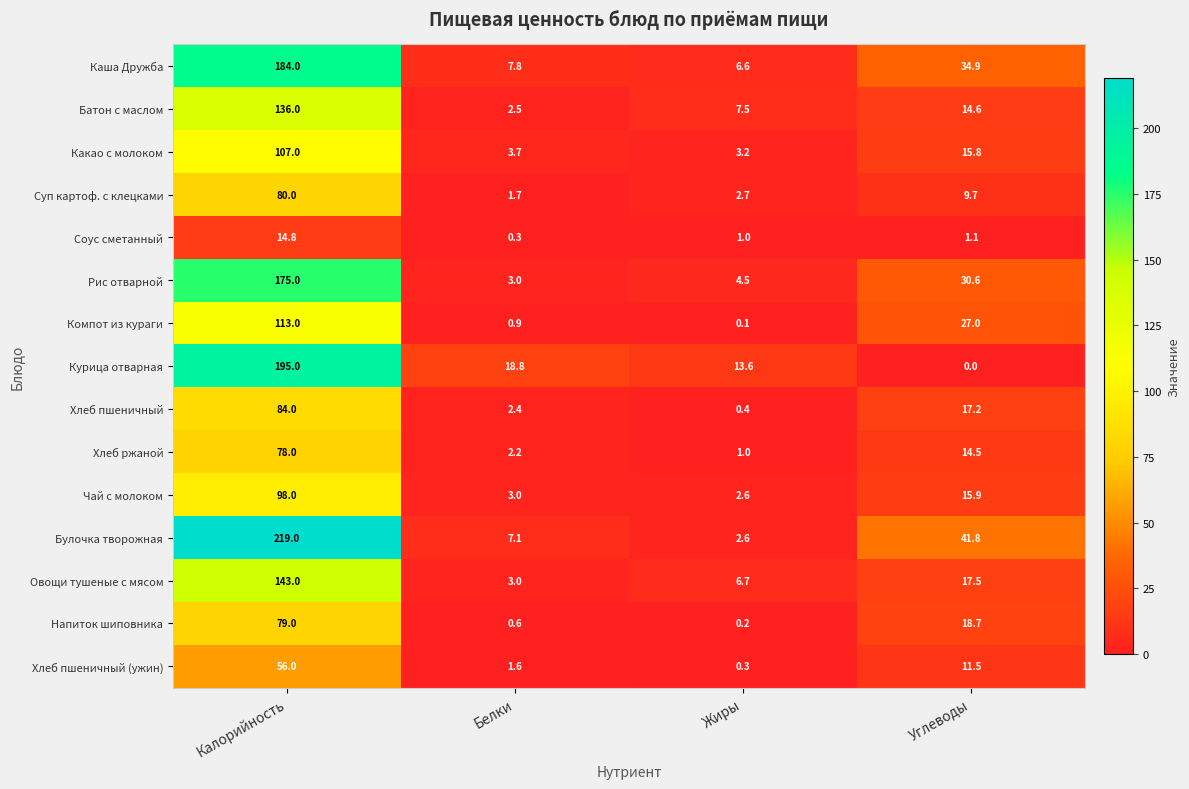

What is the difference between the maximum and minimum values in the Суп картоф. с клецками series?

78.3